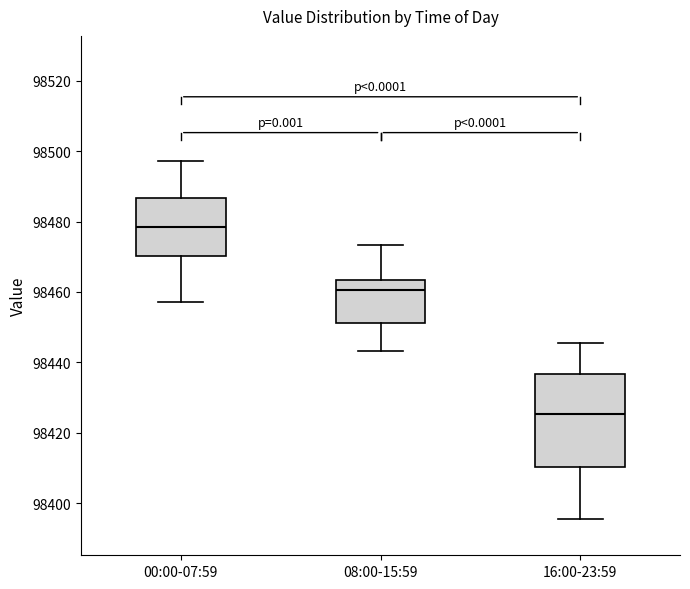

Reading left to right, transcribe this box plot: for each box, give where its median line is, the range the box spans, and where its two whiskers end, as read against the y-axis. The values are not printed on the chart, so give them approximately, as read against the axis.

00:00-07:59: median 98478, box 98470 to 98486, whiskers 98458 to 98498
08:00-15:59: median 98460, box 98452 to 98464, whiskers 98444 to 98474
16:00-23:59: median 98426, box 98410 to 98436, whiskers 98396 to 98446